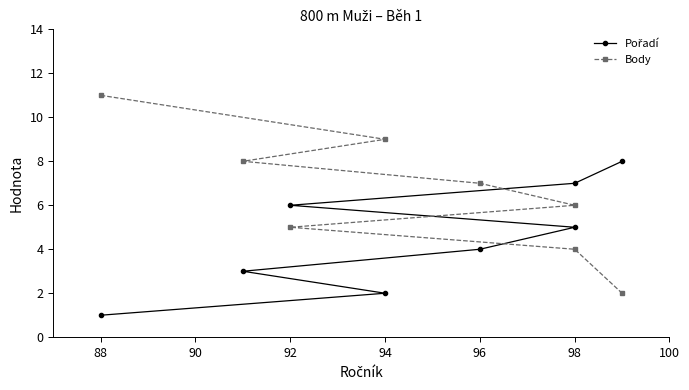

How many data points in Body are less than 7?

4